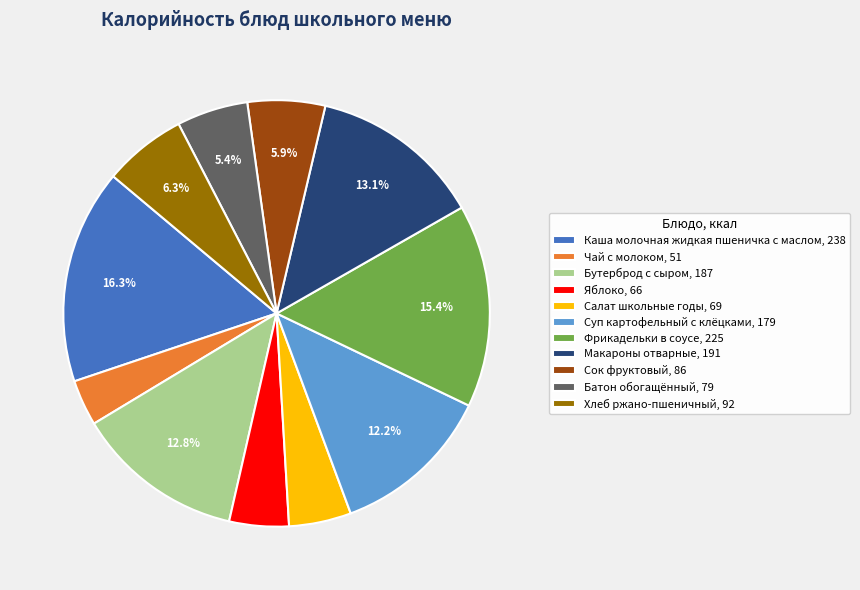

Which has a higher value, Хлеб ржано-пшеничный, 92 or Фрикадельки в соусе, 225?

Фрикадельки в соусе, 225